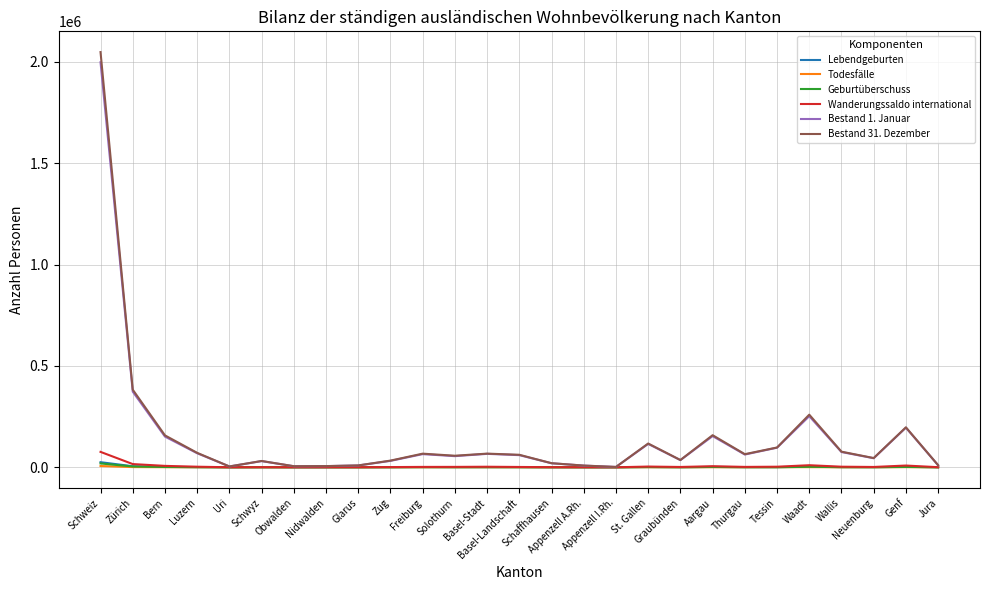

Which category has the highest value in the Bestand 31. Dezember series?

Schweiz